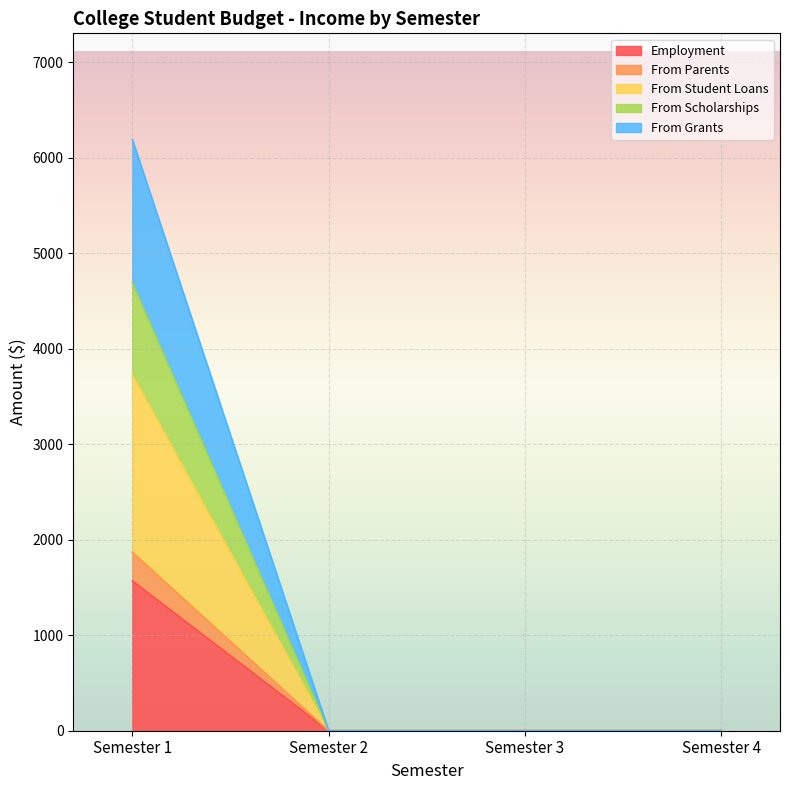

What are all the series names shown in the legend?

Employment, From Parents, From Student Loans, From Scholarships, From Grants